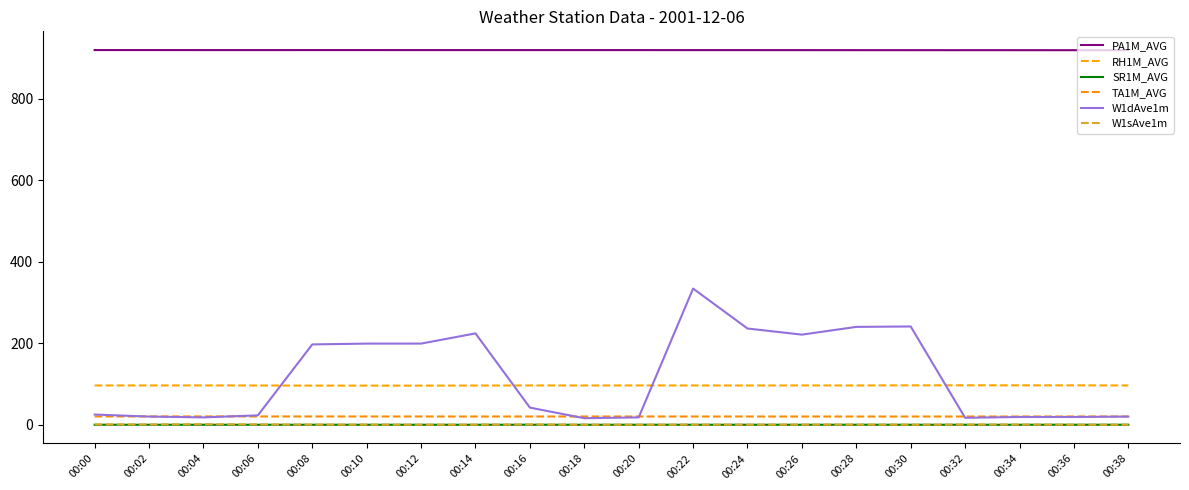

True or false: SR1M_AVG and W1sAve1m cross at least once.

False